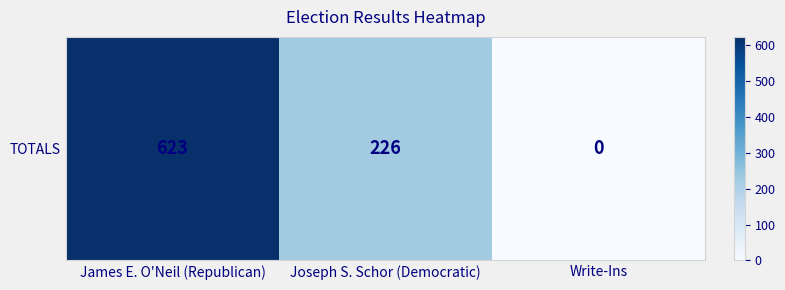

What is the maximum value shown in the chart?

623